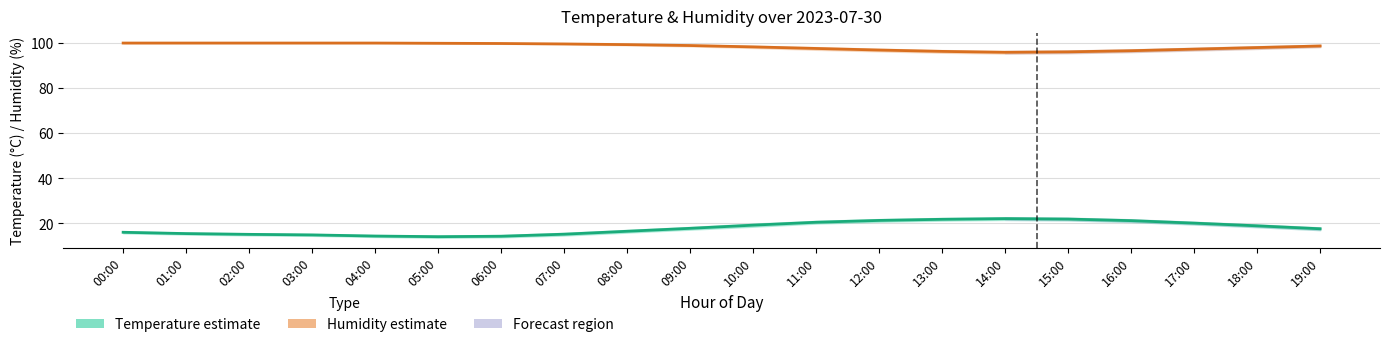

Does the chart display data point markers on the line(s)?

No